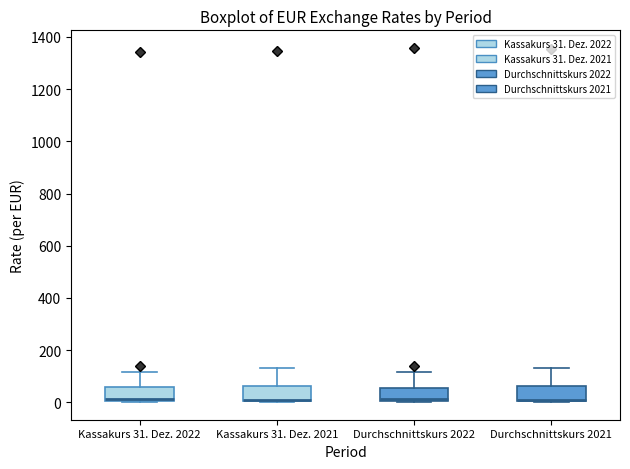

Where is the lower edge of the box for Kassakurs 31. Dez. 2022 on the y-axis? The values are not printed on the chart, so give them approximately, as read against the axis.

0